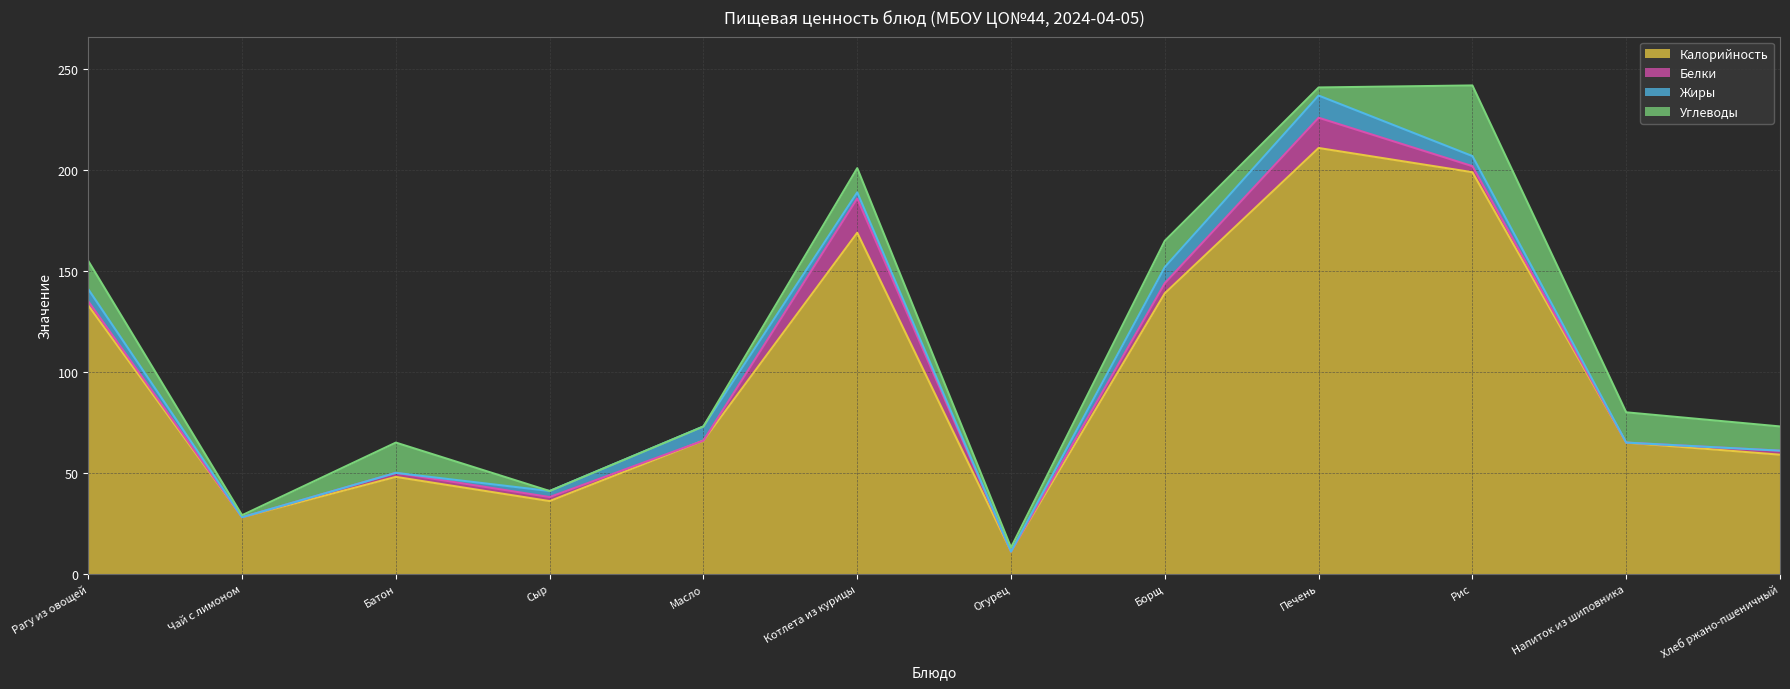

The Калорийность series shows 33 at Напиток из шиповника. True or false?

False